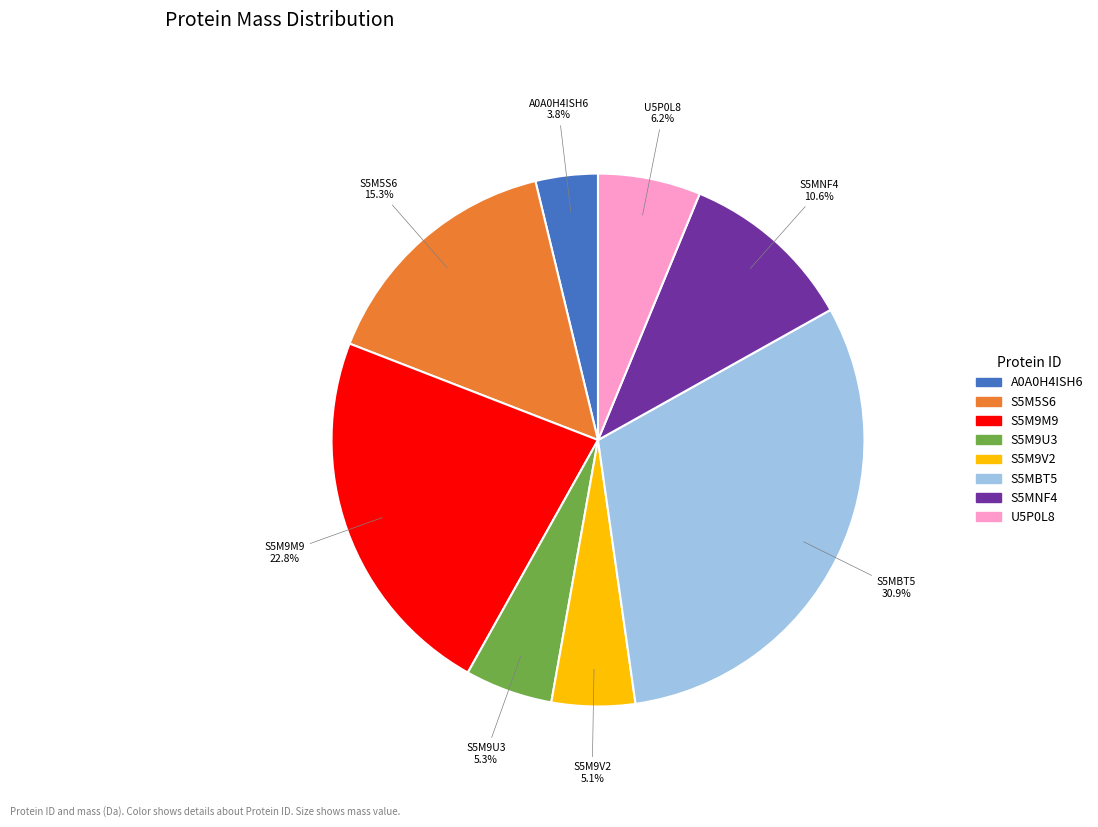

Does any single category account for the majority?

No